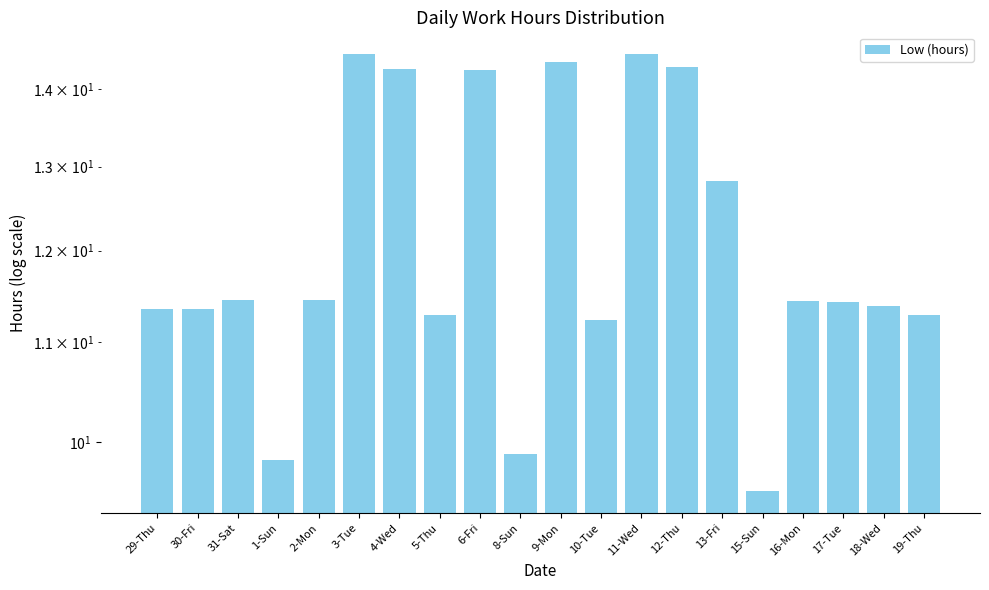

What is the approximate value at 31-Sat?

11.4